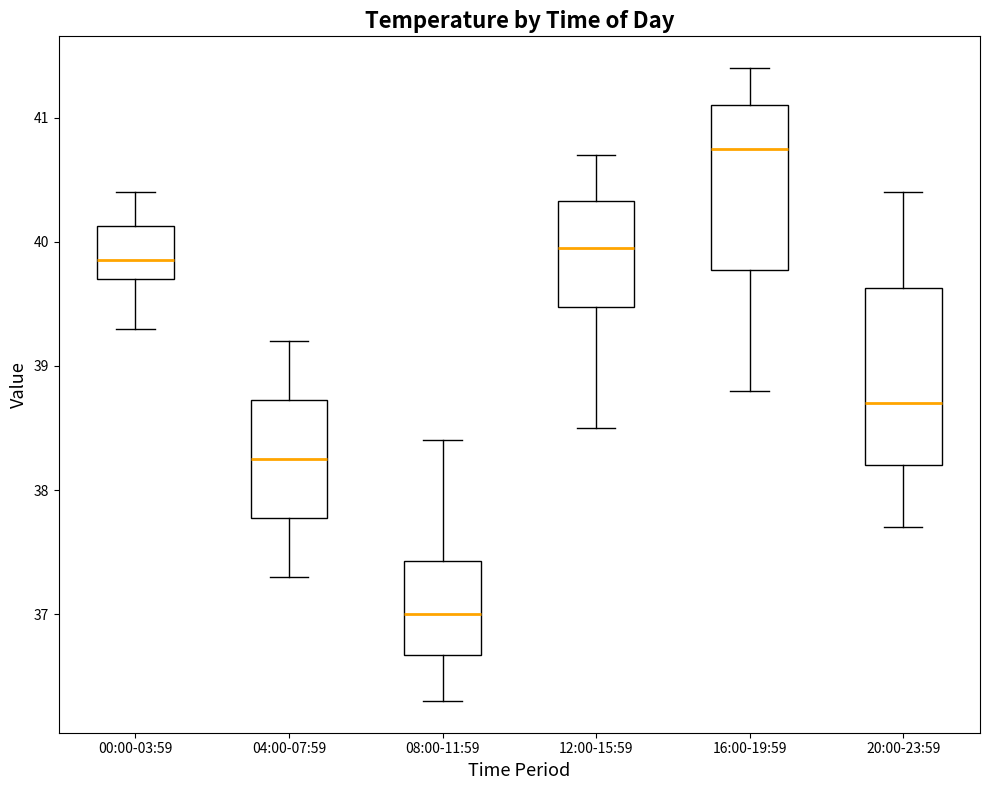

Which box has the highest median line?

16:00-19:59